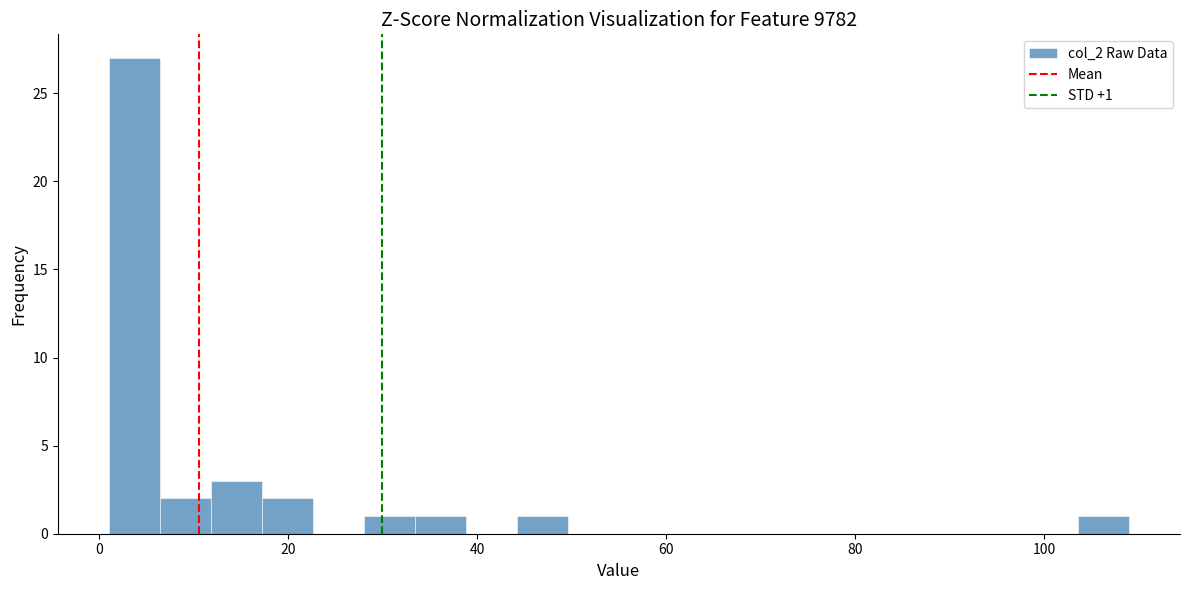

Around what value on the x-axis is the tallest bar? Give the approximate position of its centre, as read against the axis.

4